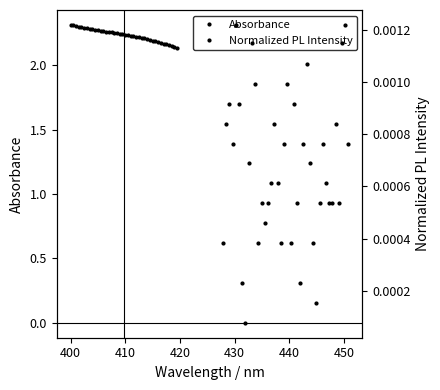

Is this an area chart (filled region under the line)?

No